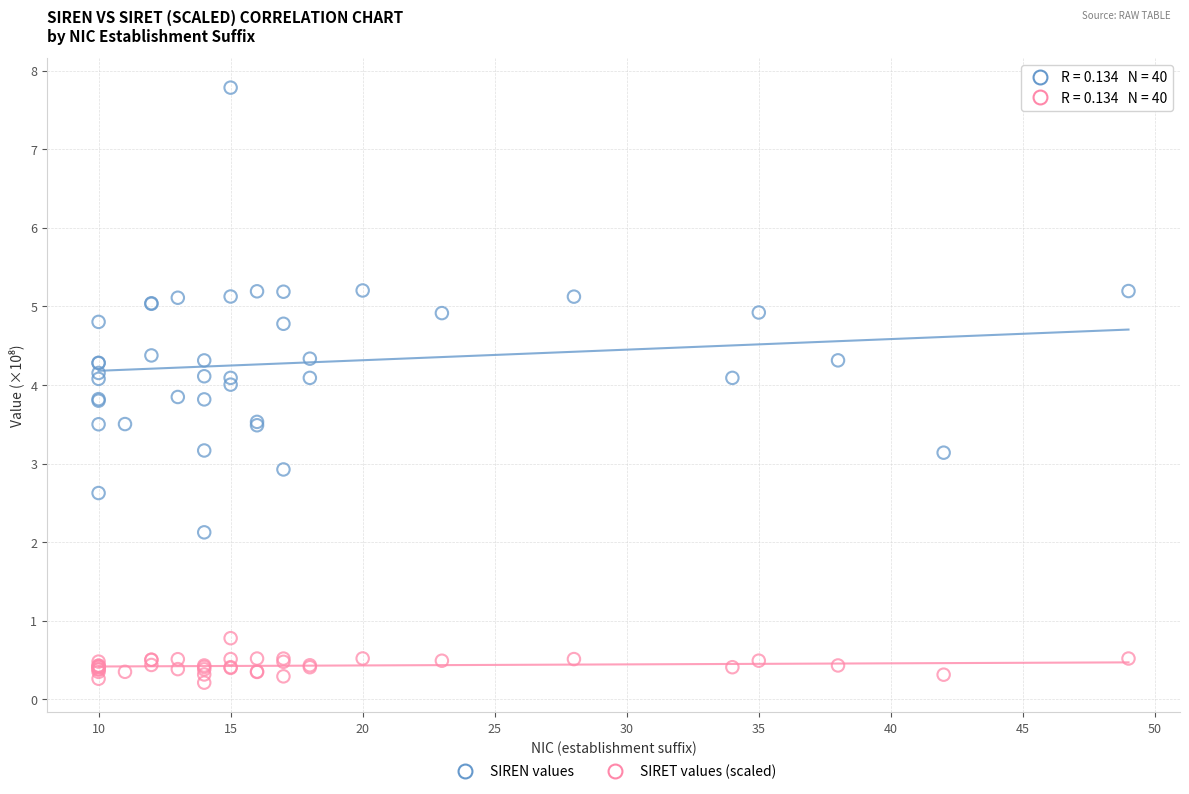

Which series has the largest Y range (max minus min)?

SIREN values